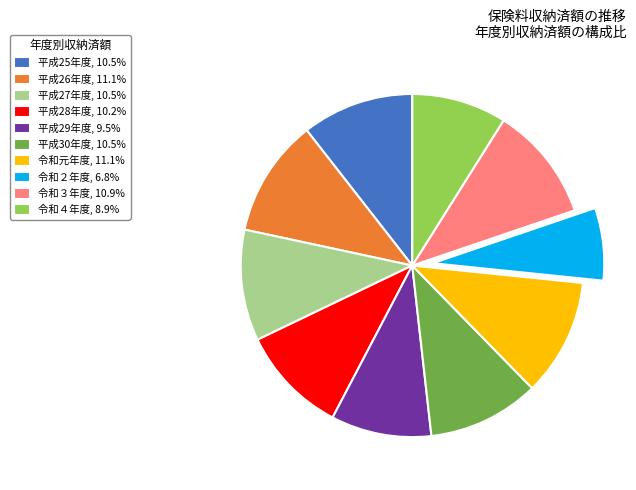

Does 平成30年度, 10.5% represent more than half of the total?

No